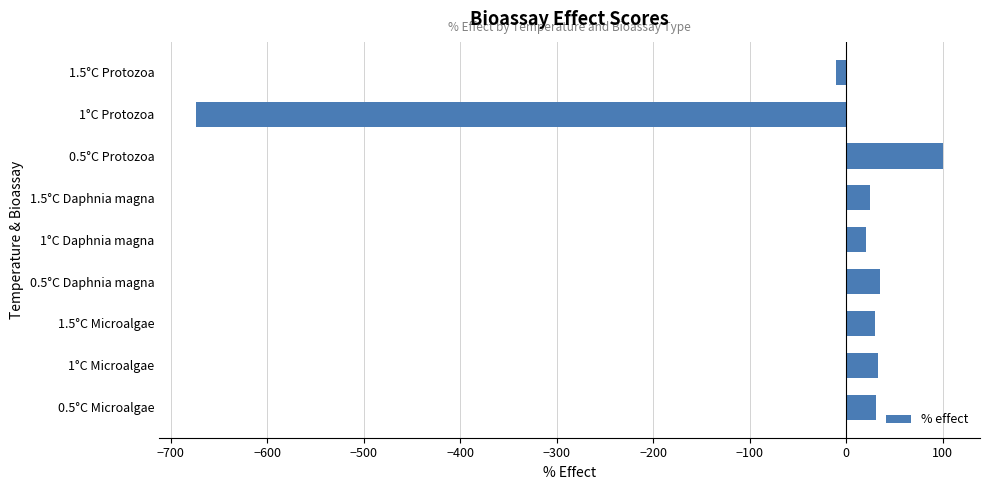

Is it true that the value at 1°C Protozoa is -134.9?

False